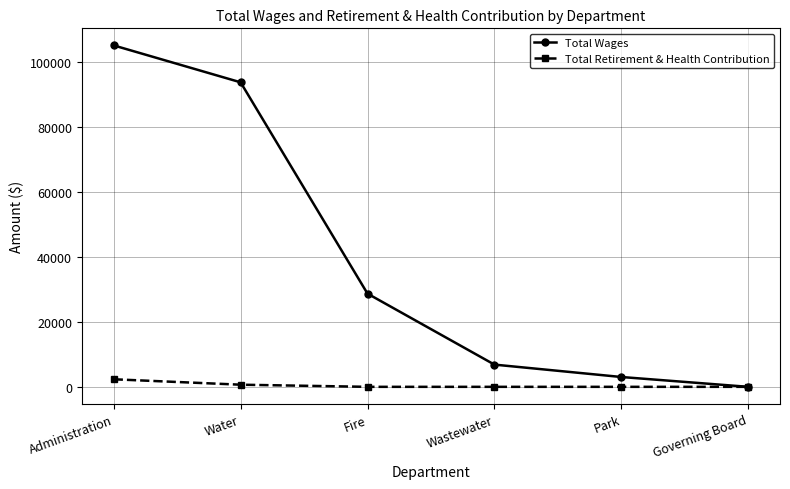

What is the difference between the Total Wages values at Governing Board and Wastewater?

6850